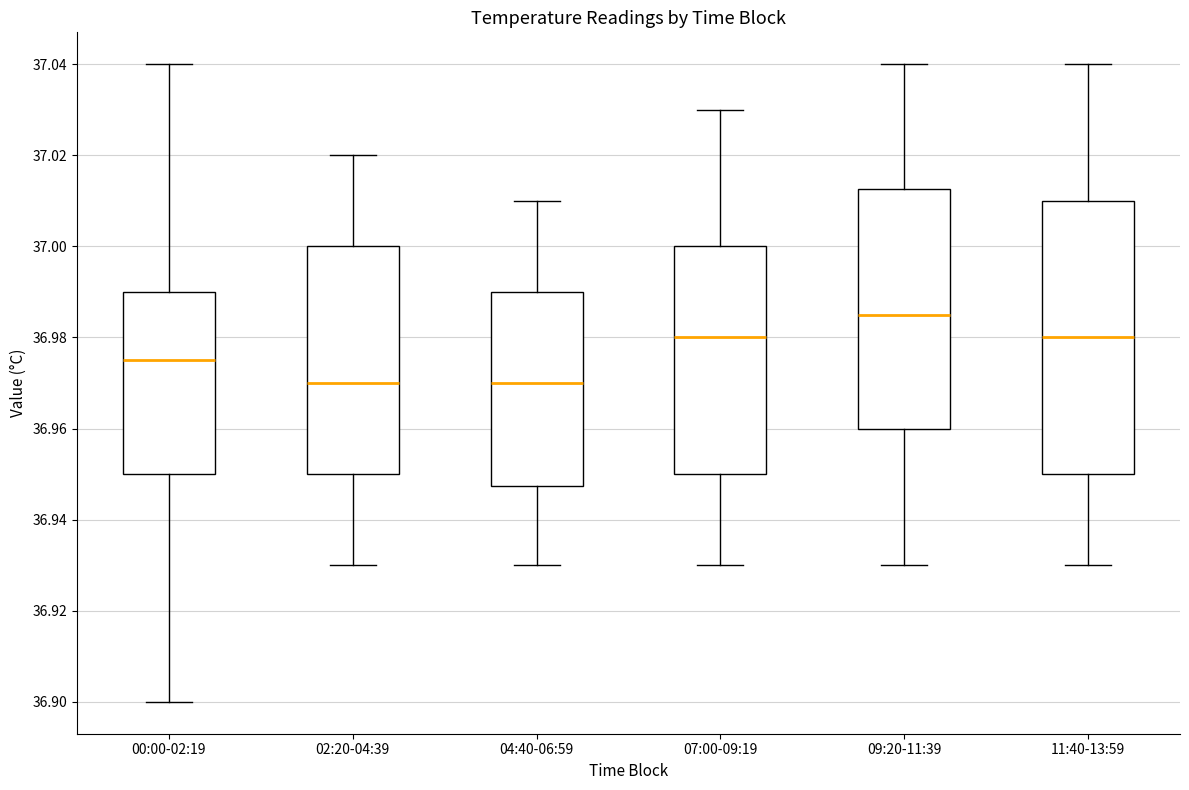

Reading left to right, transcribe this box plot: for each box, give where its median line is, the range the box spans, and where its two whiskers end, as read against the y-axis. The values are not printed on the chart, so give them approximately, as read against the axis.

00:00-02:19: median 36.976, box 36.950 to 36.990, whiskers 36.900 to 37.040
02:20-04:39: median 36.970, box 36.950 to 37.000, whiskers 36.930 to 37.020
04:40-06:59: median 36.970, box 36.948 to 36.990, whiskers 36.930 to 37.010
07:00-09:19: median 36.980, box 36.950 to 37.000, whiskers 36.930 to 37.030
09:20-11:39: median 36.986, box 36.960 to 37.012, whiskers 36.930 to 37.040
11:40-13:59: median 36.980, box 36.950 to 37.010, whiskers 36.930 to 37.040